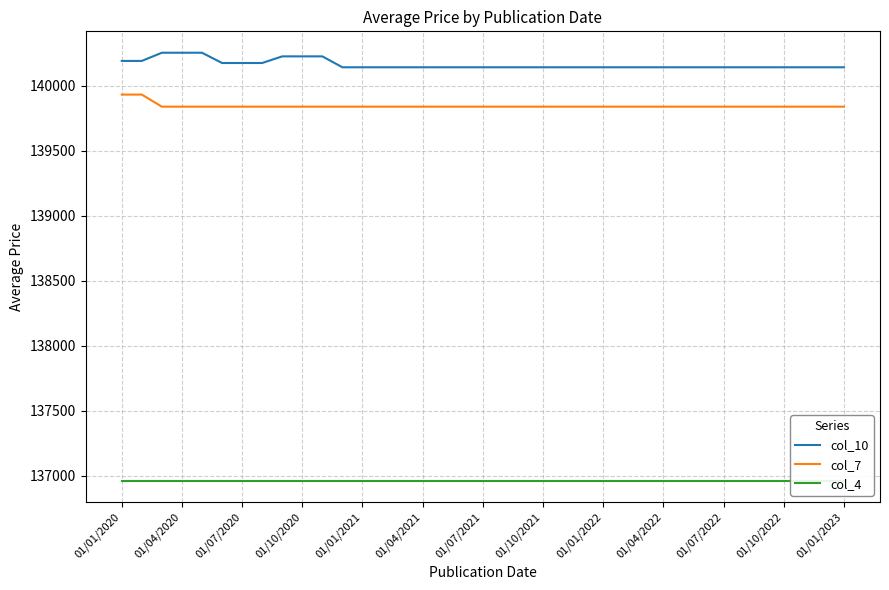

Which series has the largest total across all categories?

col_10